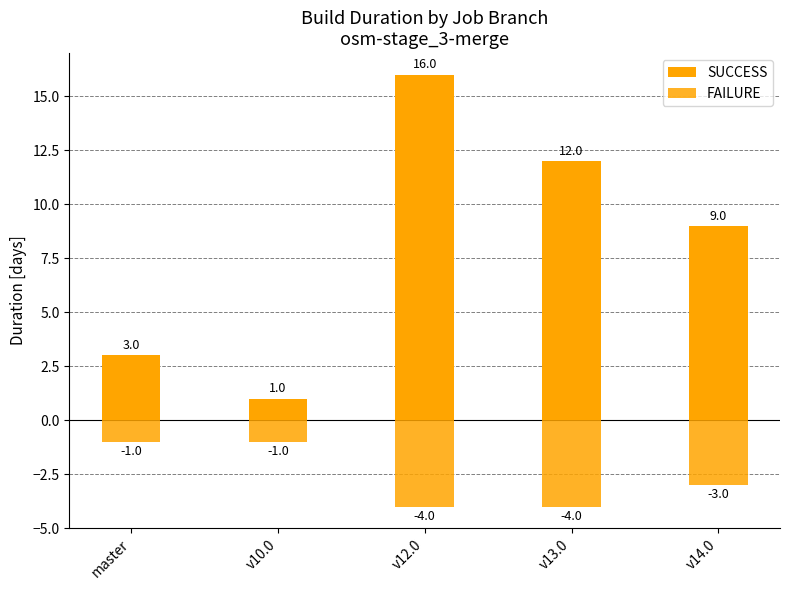

What is the sum of the FAILURE values at v10.0 and v14.0?

-4.0